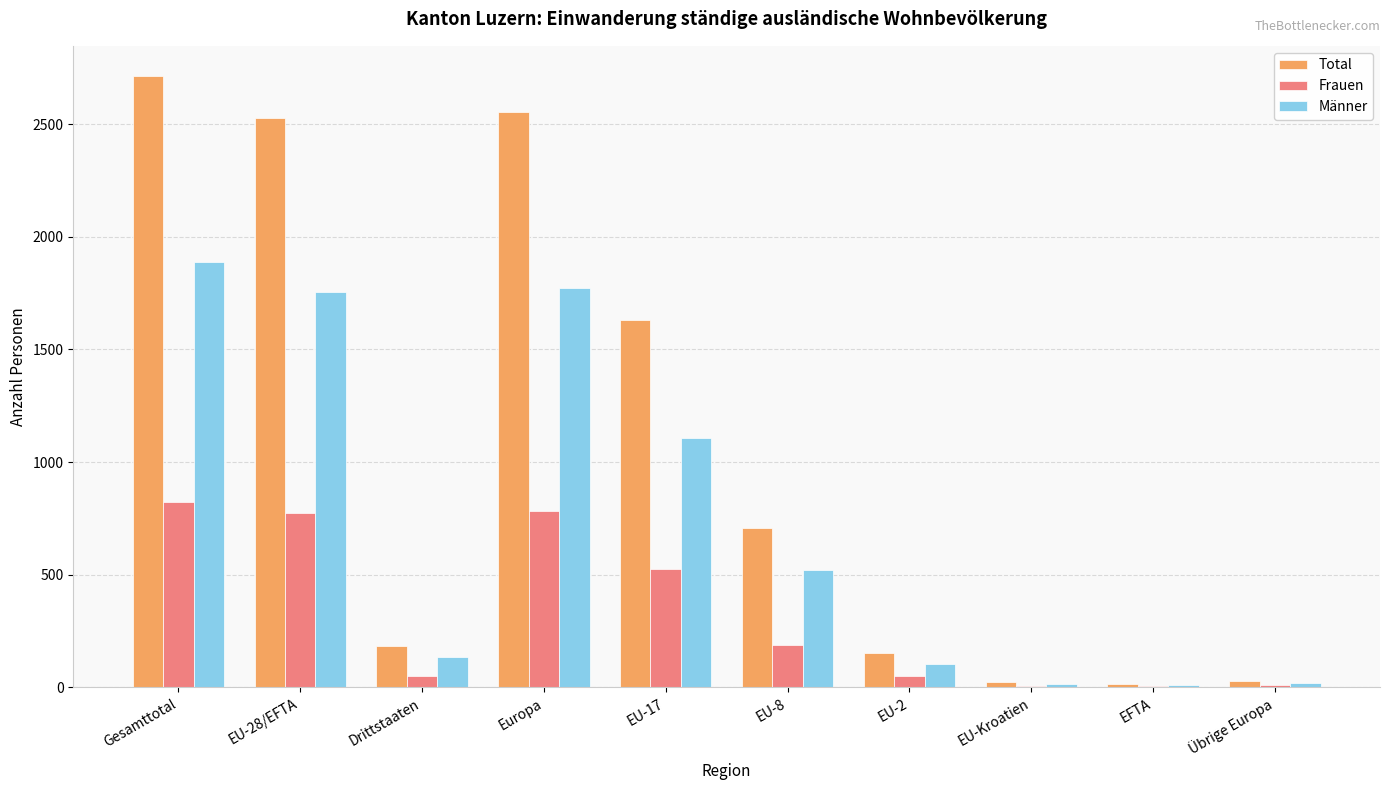

Where does the Total series first go above 708?

Gesamttotal